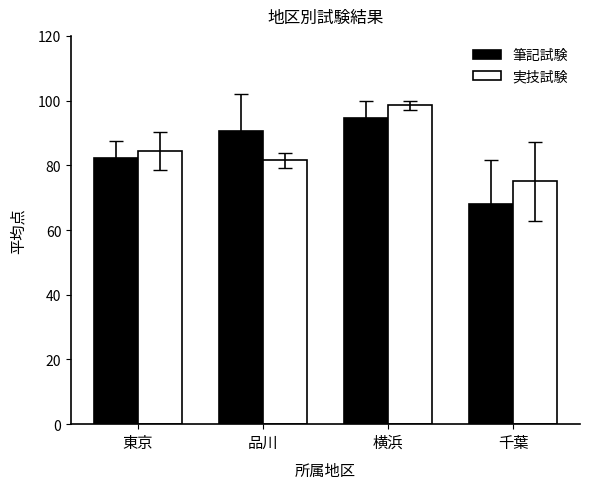

Which series has the widest spread of values?

筆記試験